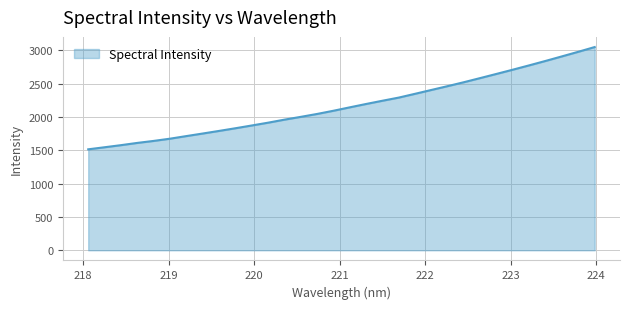

Reading right to left, what are all the values shown in this chart?

3049.6	2978.8	2910.1	2842.0	2775.8	2711.0	2647.6	2585.0	2522.9	2463.7	2406.1	2348.3	2291.4	2244.0	2195.4	2145.1	2093.8	2045.8	2002.2	1960.2	1914.8	1872.7	1831.2	1791.2	1752.1	1713.7	1674.6	1641.1	1611.2	1577.5	1546.1	1515.1